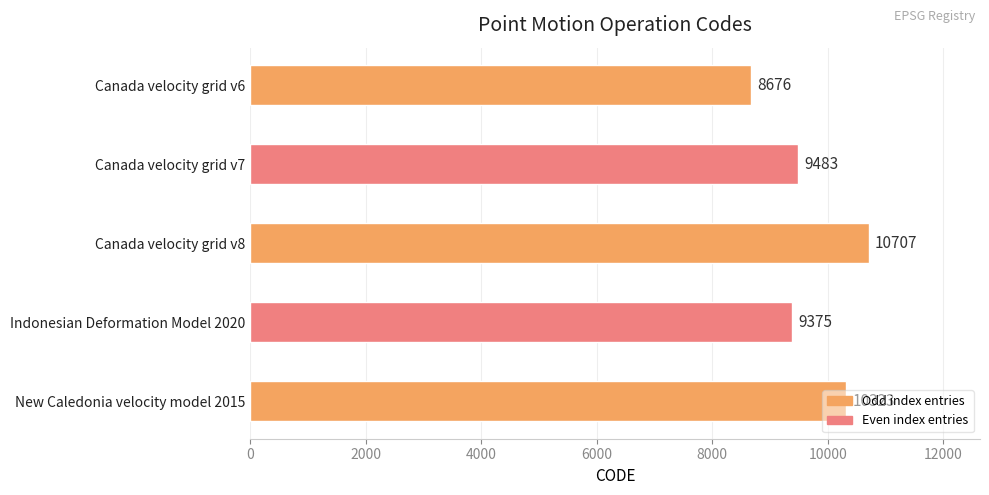

Is it true that the value at Canada velocity grid v8 is 10707?

True